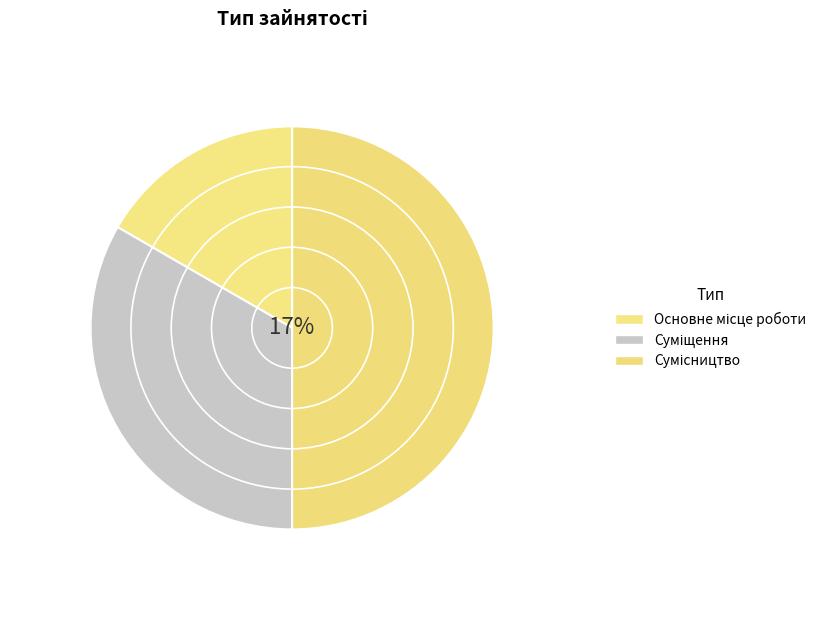

Between Суміщення and Сумісництво, which is larger?

Сумісництво